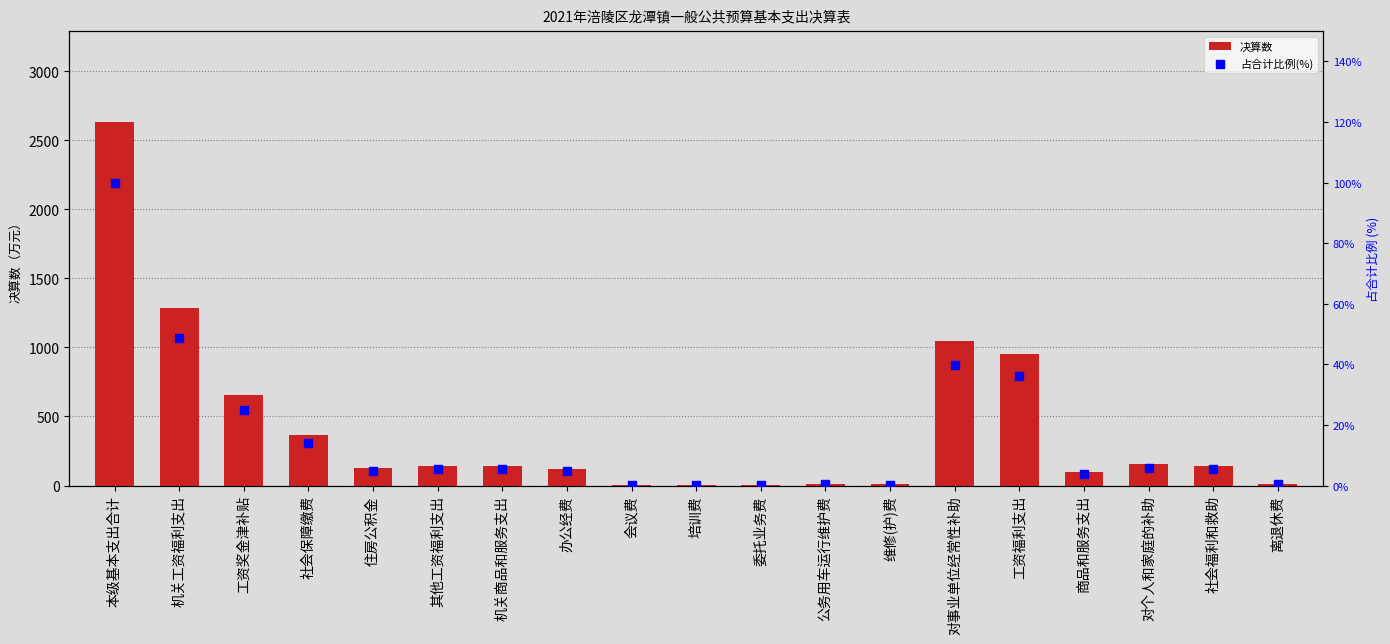

Which series contains the highest Y value?

决算数